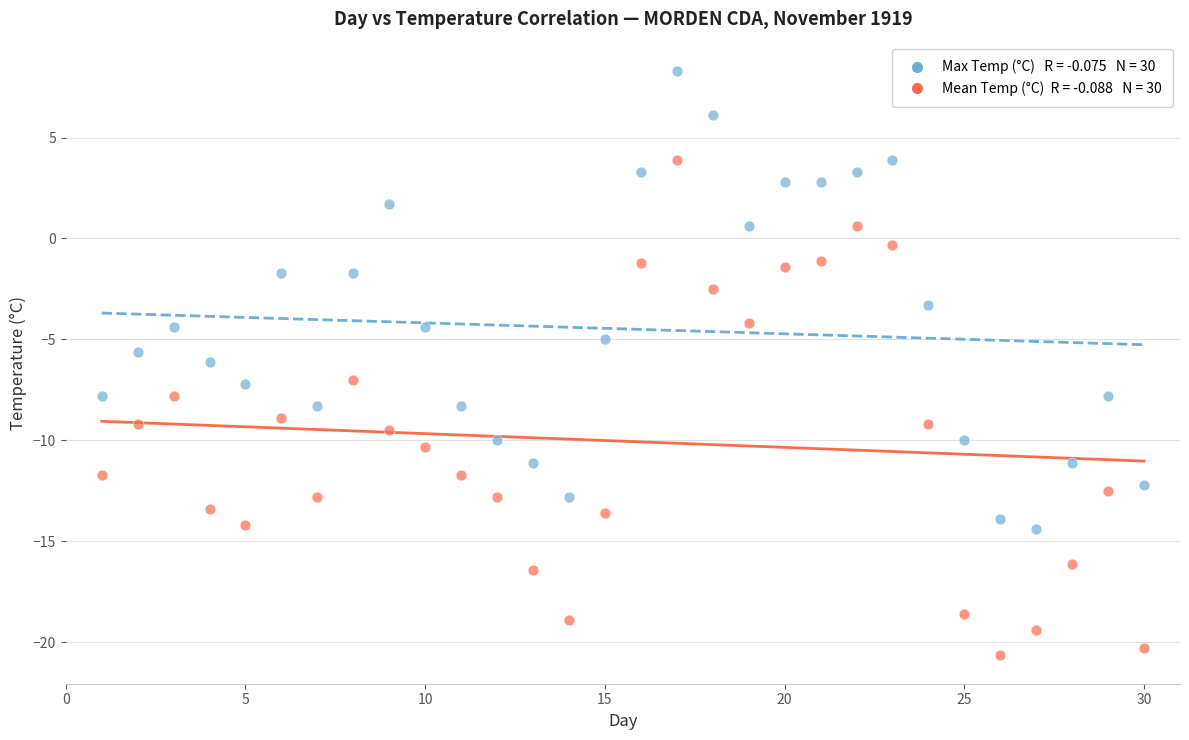

Across all data points, what is the range of Y values (max minus min)?

28.9